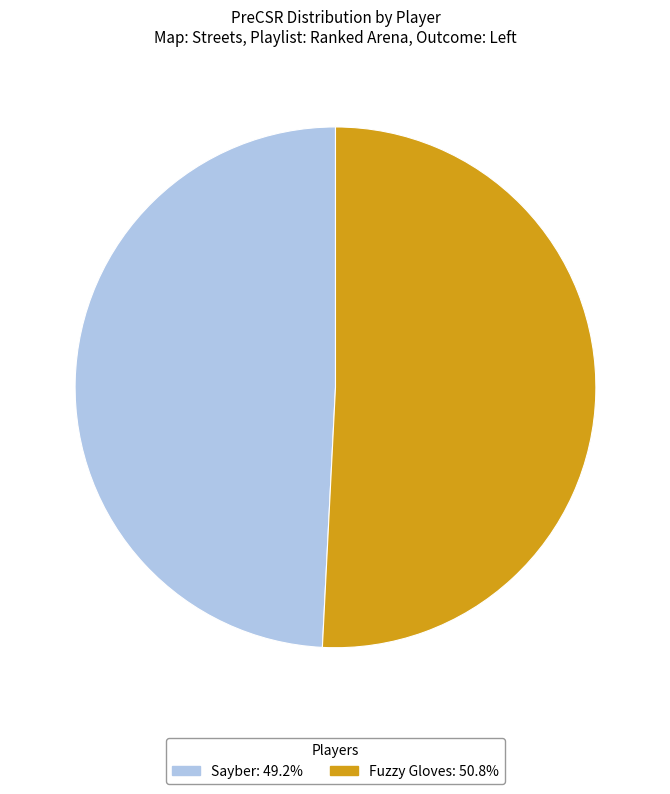

Count the number of slices in the pie.

2